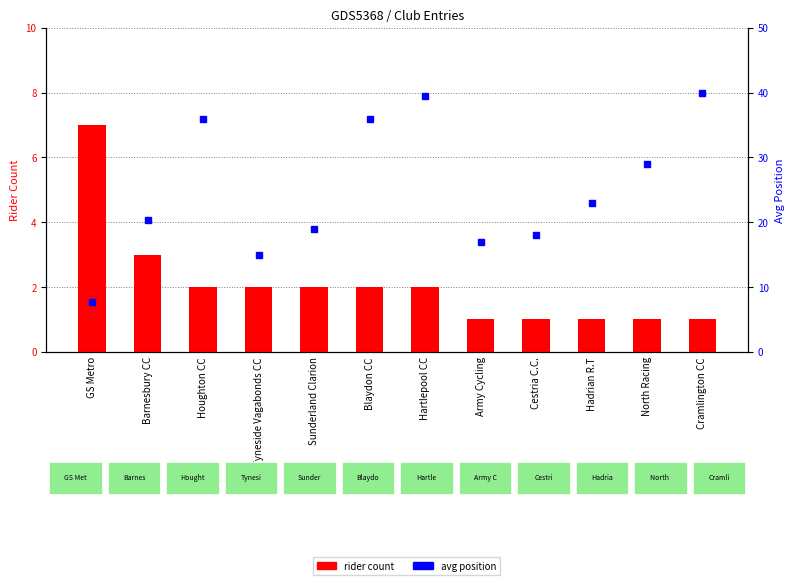

List the series in order of their overall mean, highest first.

avg position, rider count